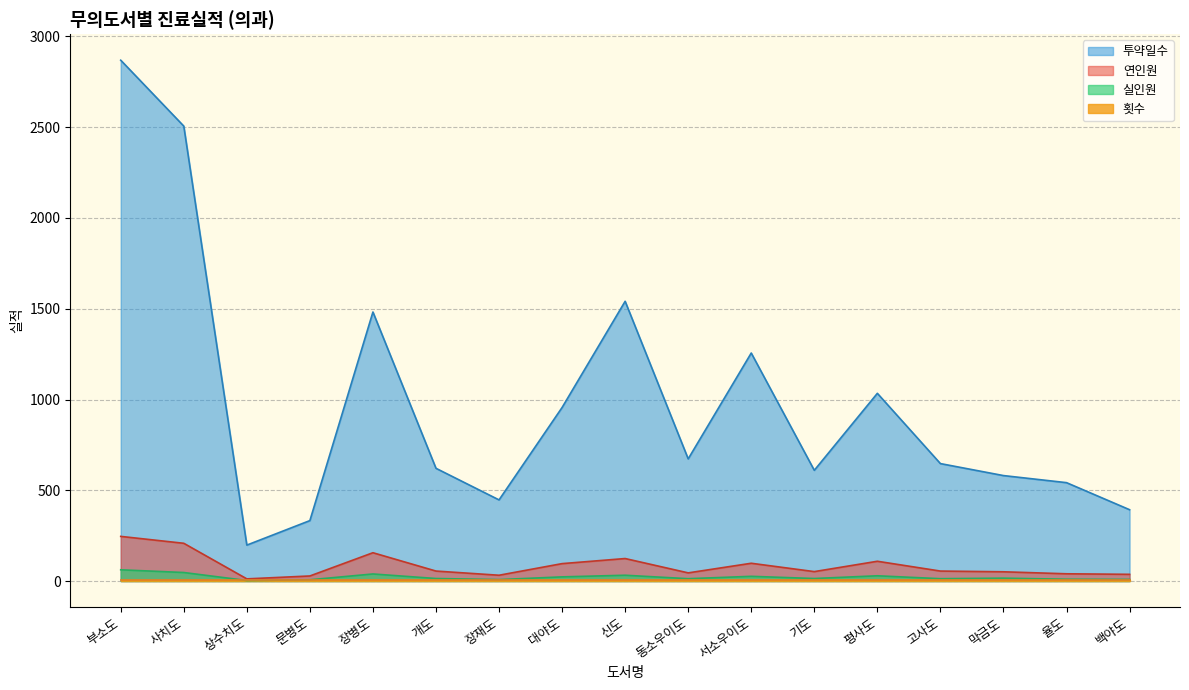

True or false: 실인원 has a value of 16 at 막금도.

True